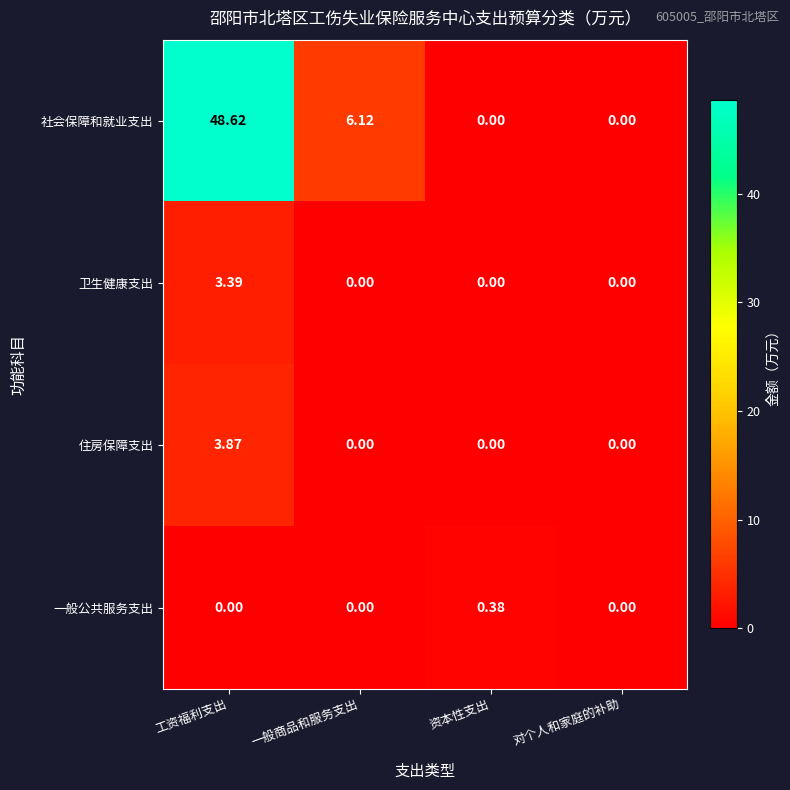

Is the value of 社会保障和就业支出 at 一般商品和服务支出 greater than the value of 一般公共服务支出 at 工资福利支出?

Yes